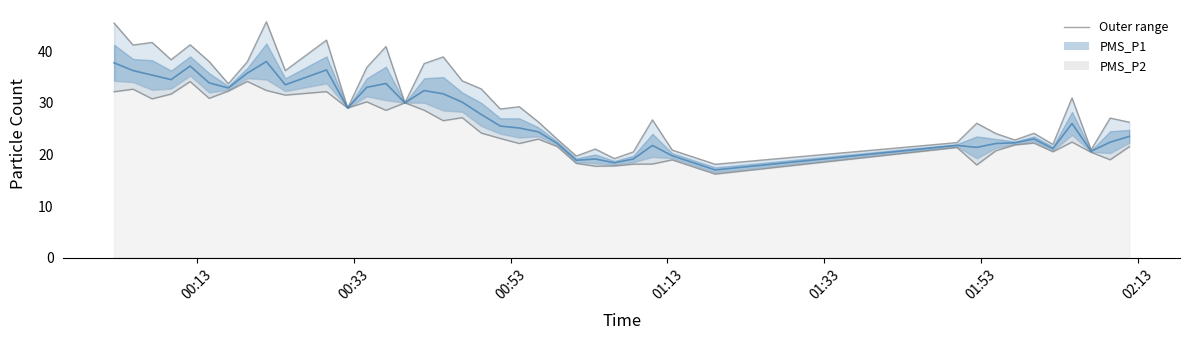

True or false: PMS_P1 upper and PMS mean cross at least once.

False